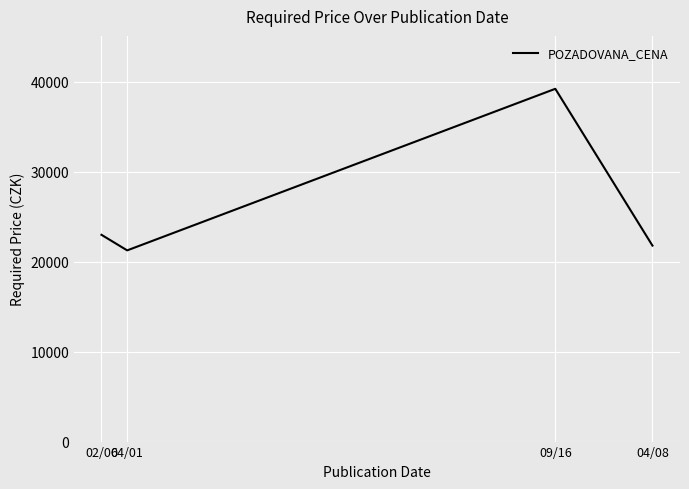

Reading left to right, what are all the values shown in this chart?

02/06=22970	04/01=21240	09/16=39190	04/08=21770